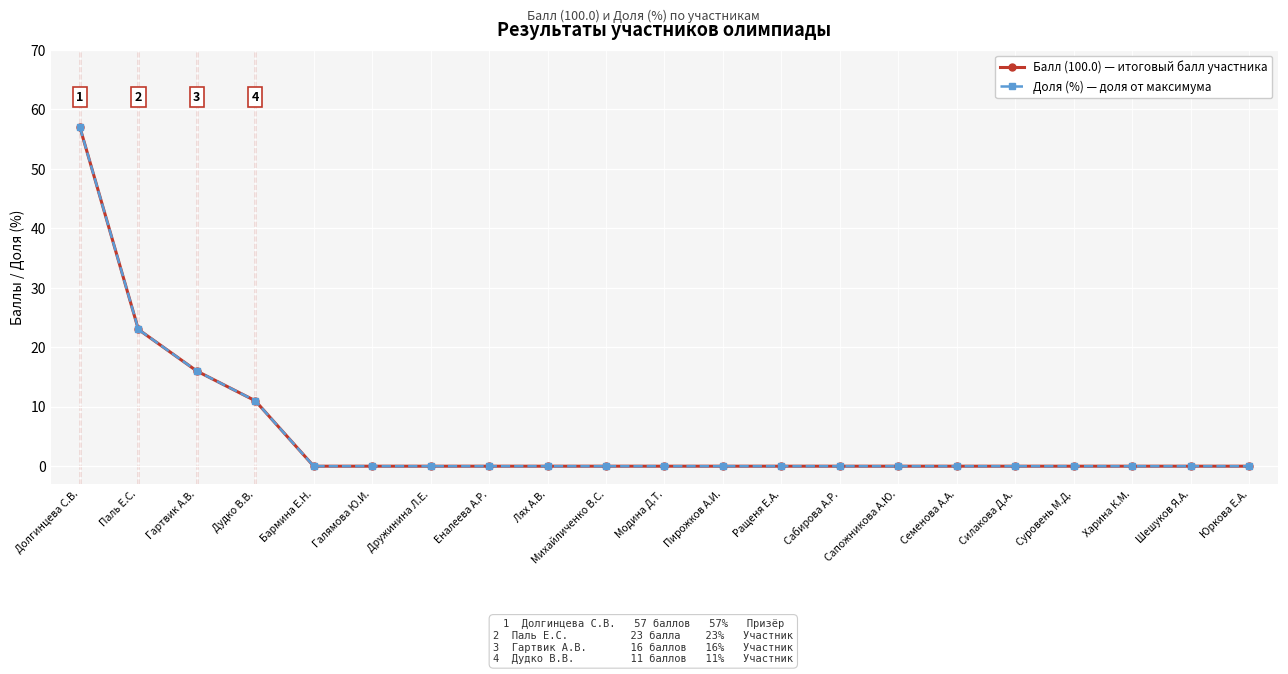

The Балл (100.0) series shows 34 at Сабирова А.Р.. True or false?

False